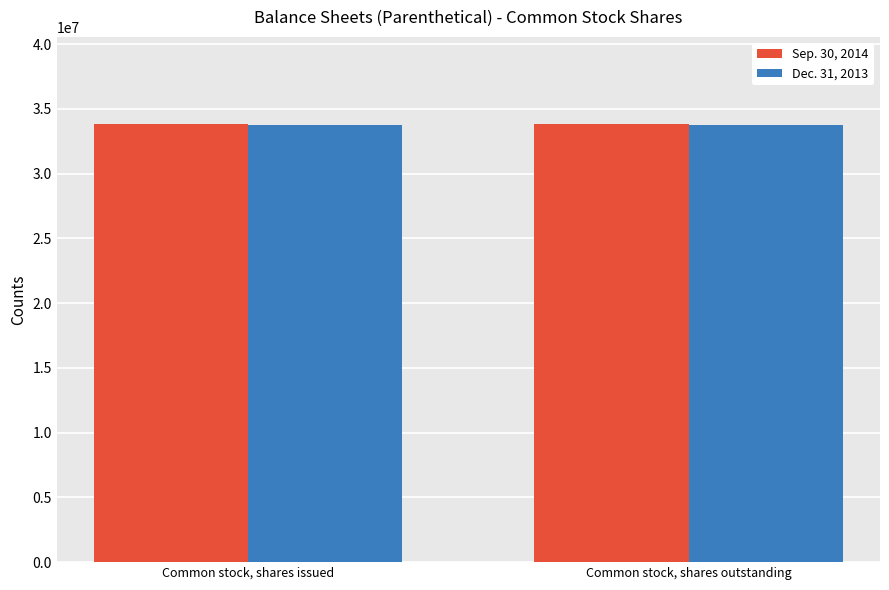

What is the greatest value displayed?

33793735